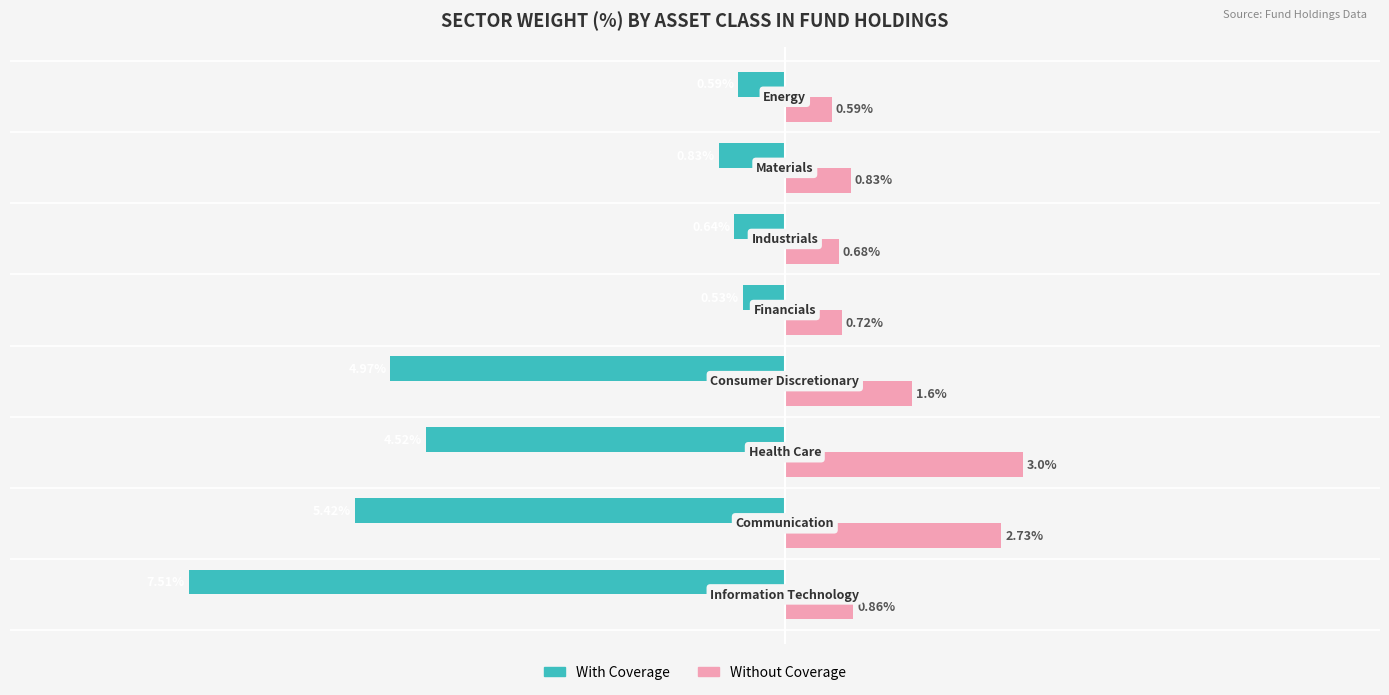

Which series has the largest total across all categories?

Without Coverage